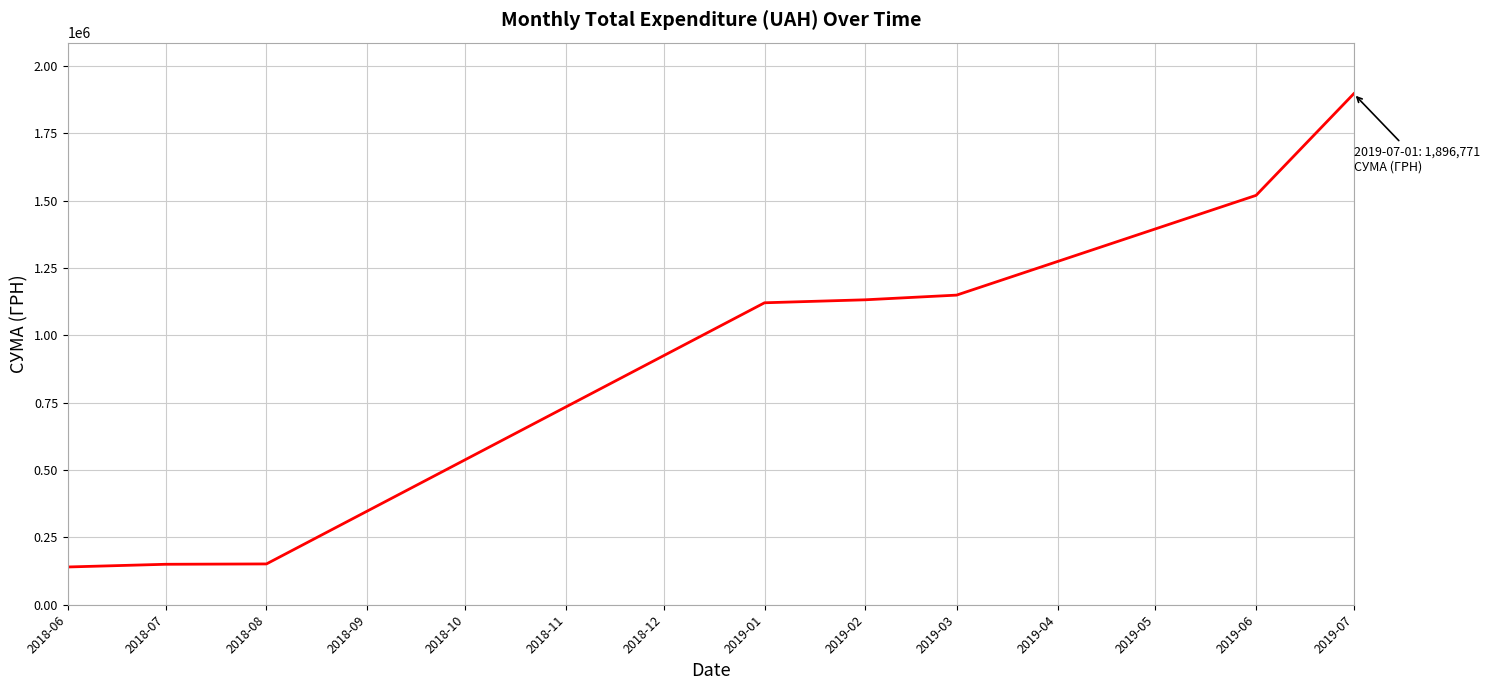

Is it true that the value at 2019-06 is 1519549.4?

True